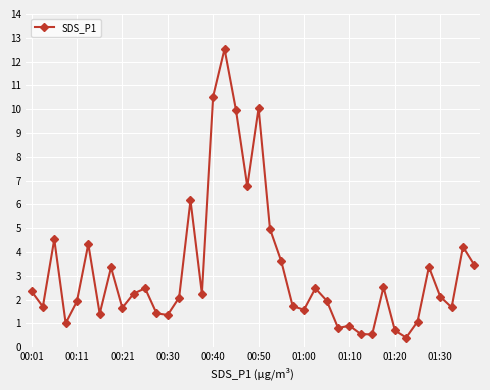

How many lines are shown in the chart?

1